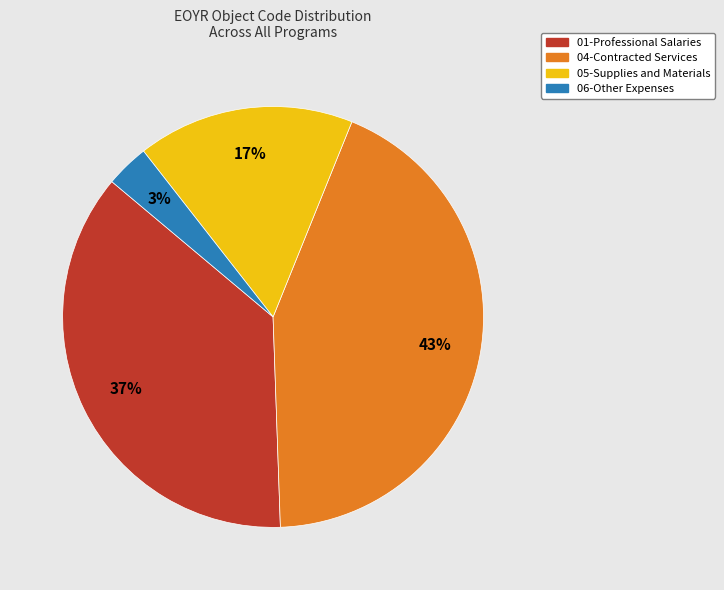

Count the number of slices in the pie.

4